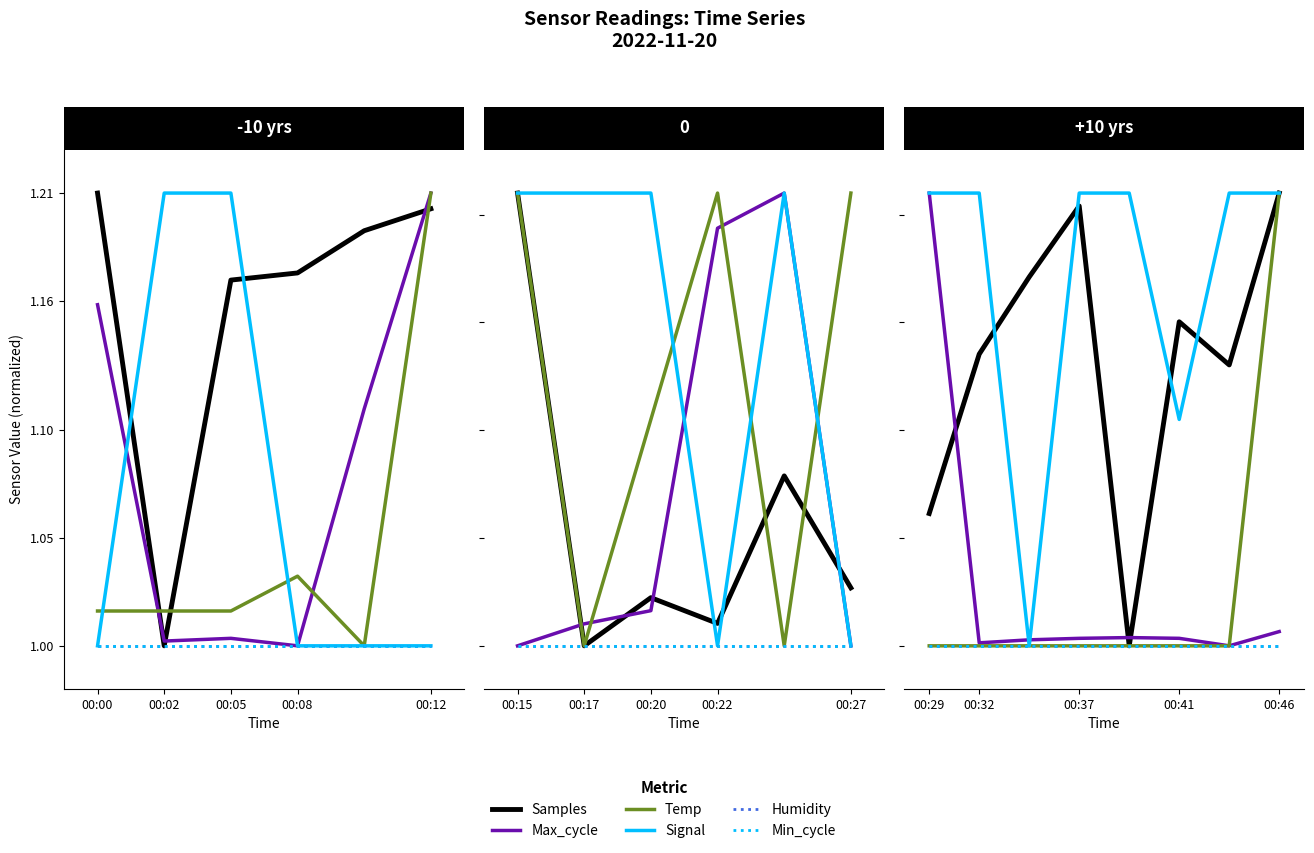

At how many categories does at least one series exceed 1?

8